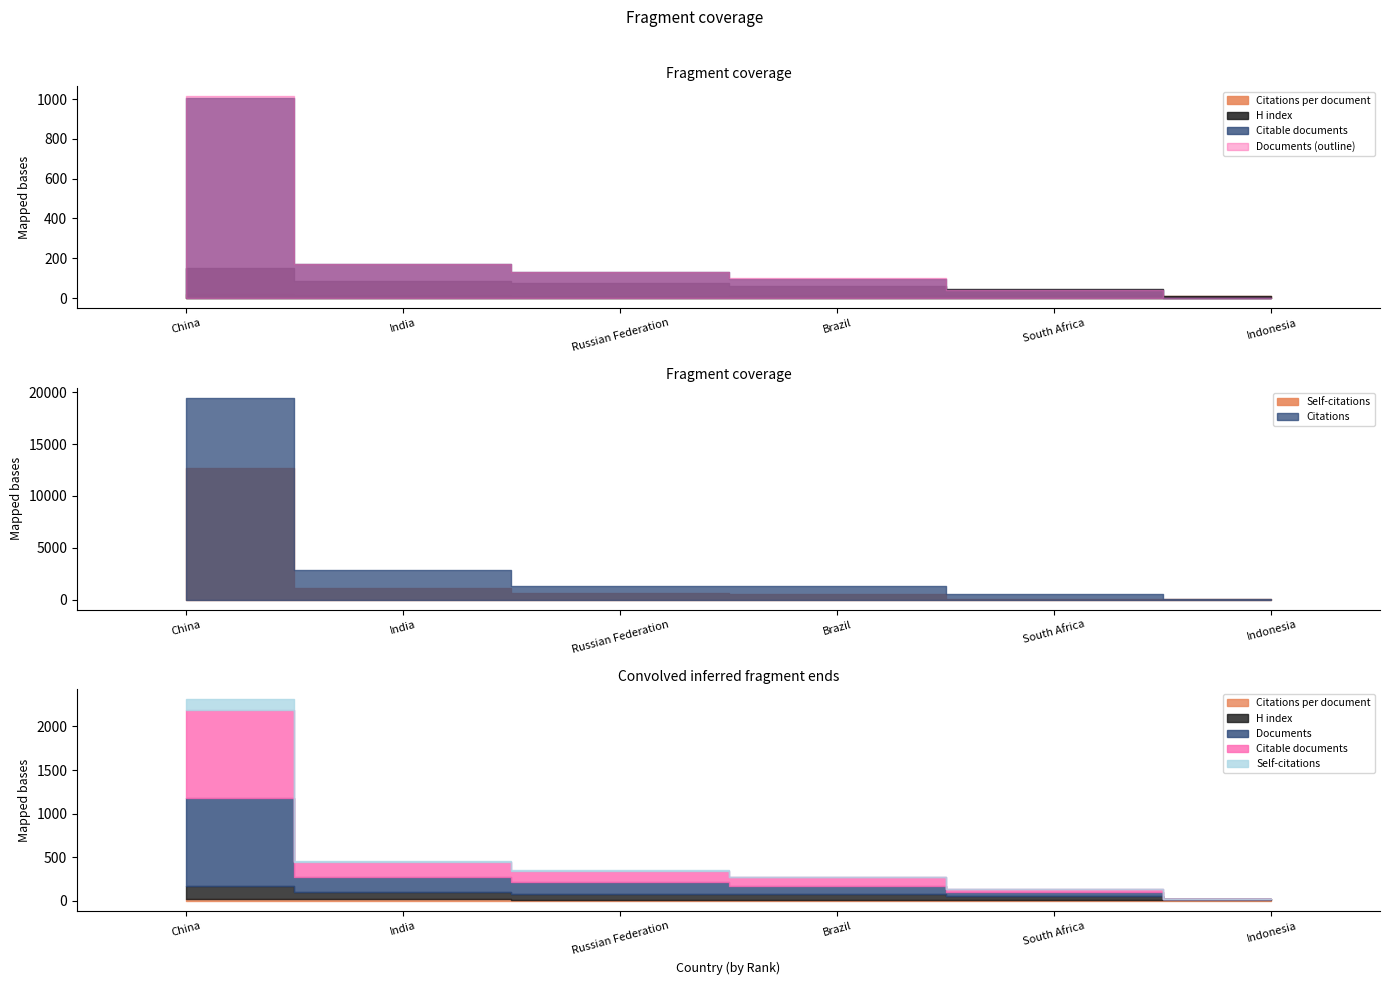

Is the value of Citations per document at Russian Federation greater than the value of Citable documents at Brazil?

No